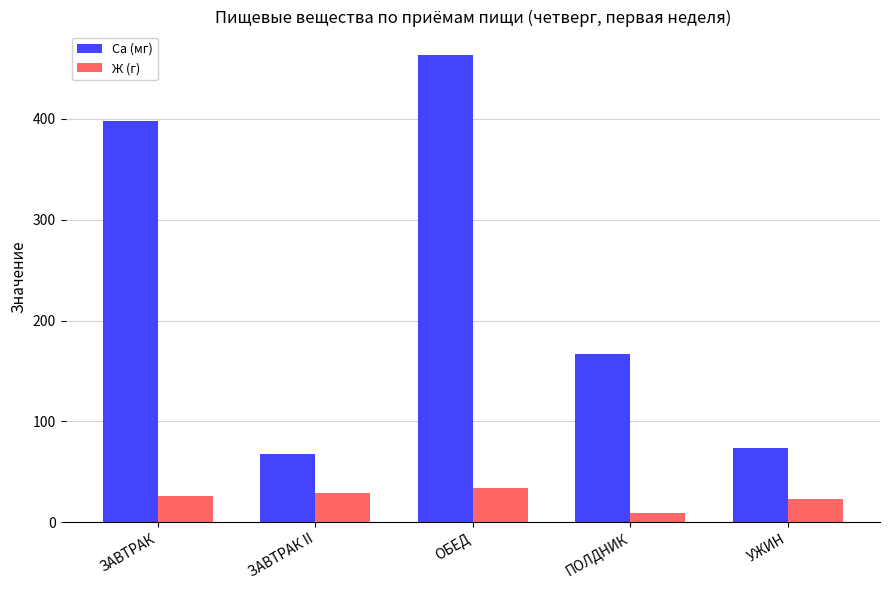

Rank the series by their average value, from highest to lowest.

Са (мг), Ж (г)